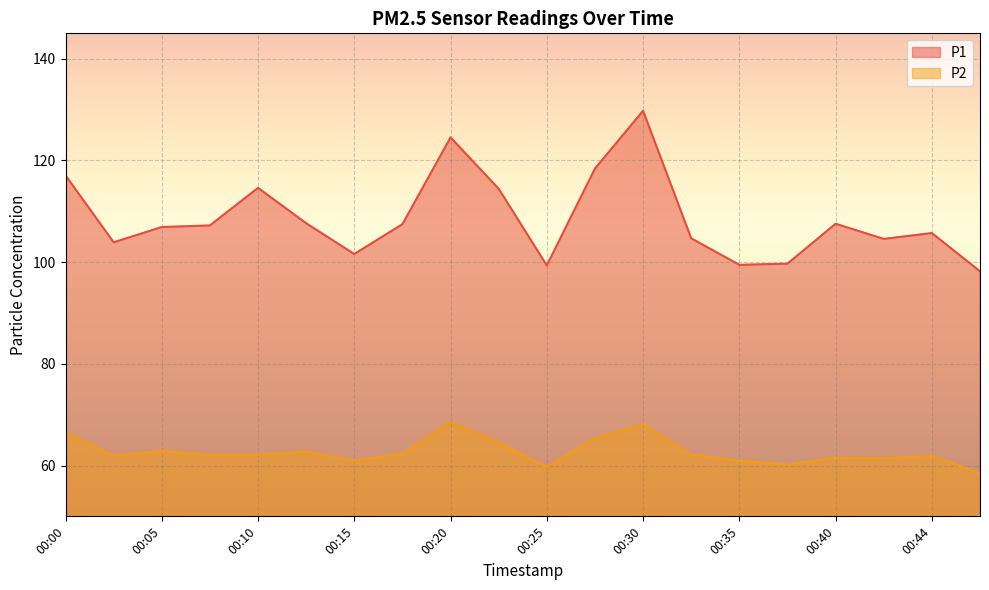

What are all the series names shown in the legend?

P1, P2